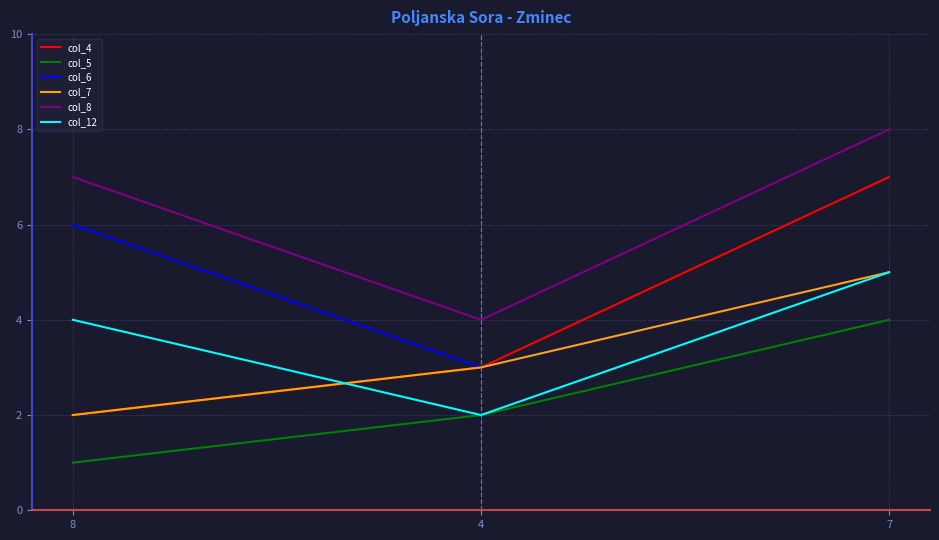

At which category does the chart reach its minimum across all series?

8